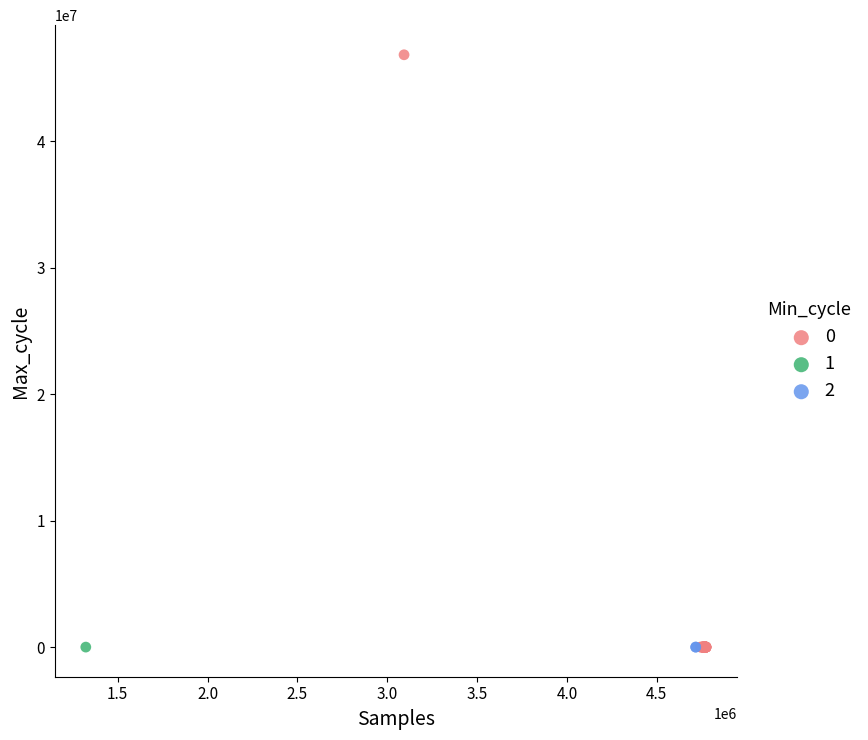

What are all the series names shown in the legend?

0, 1, 2